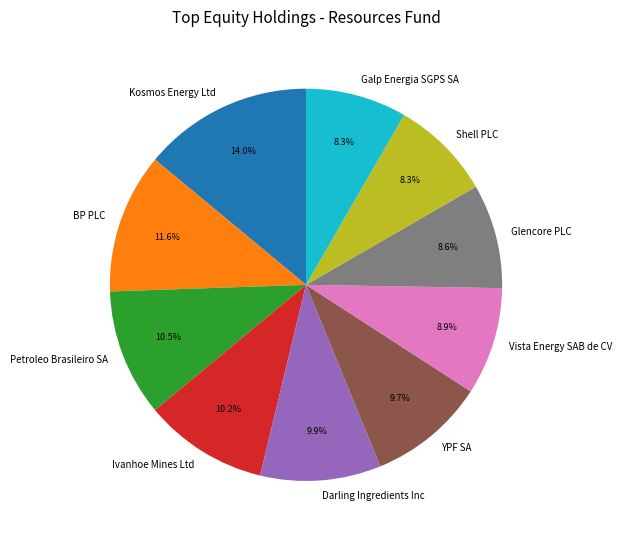

To the nearest percent, what is the average slice percentage?

10%